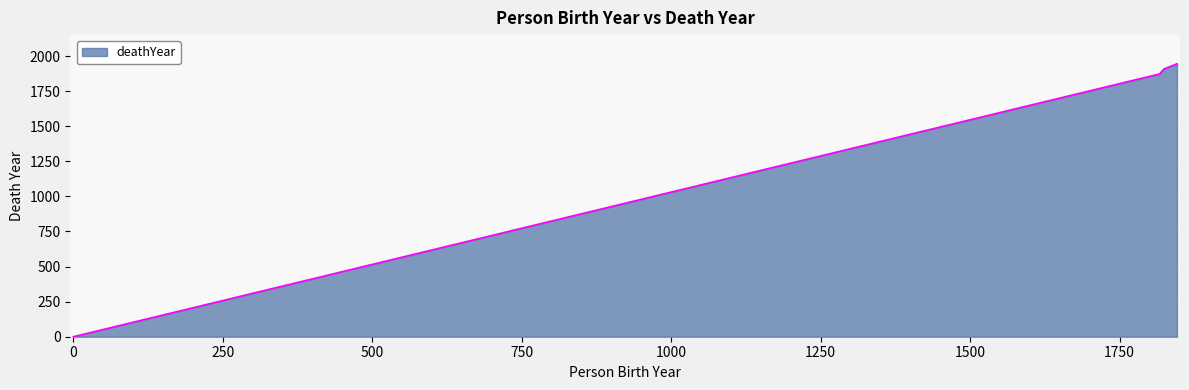

What is the greatest value displayed?

1945